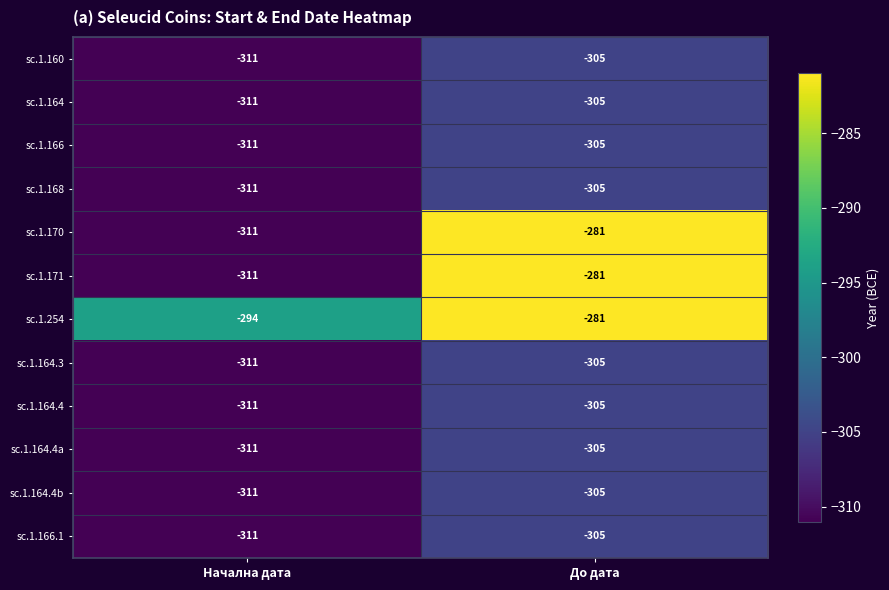

What is the sum of the sc.1.164.4a values at Начална дата and До дата?

-616